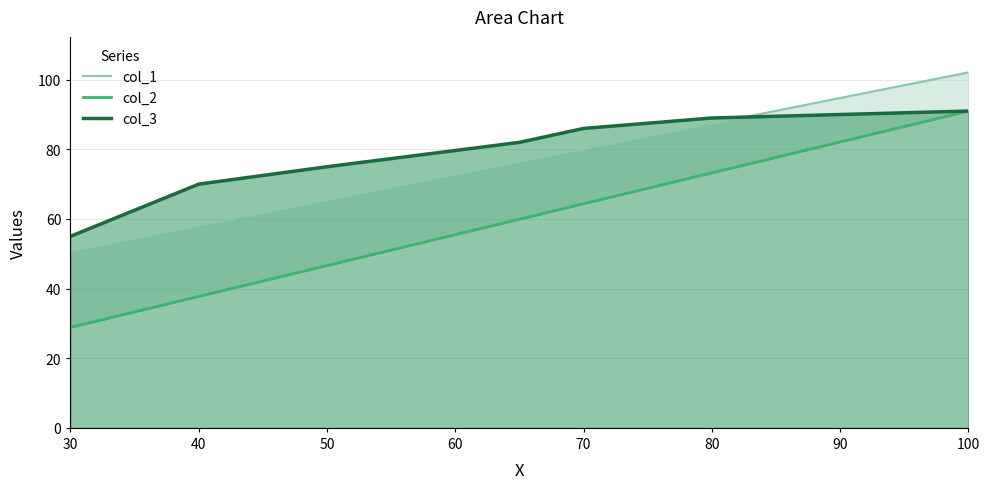

Which series has the largest total across all categories?

col_1